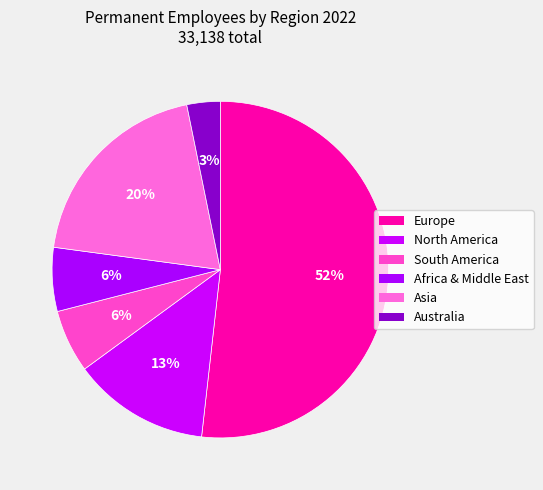

Approximately how many times larger is the value at North America compared to South America?

2.2